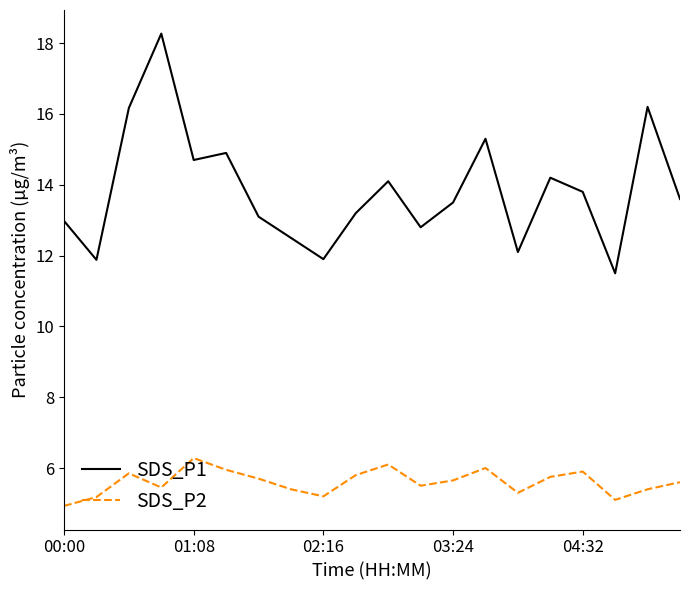

Count the number of categories in the chart.

20